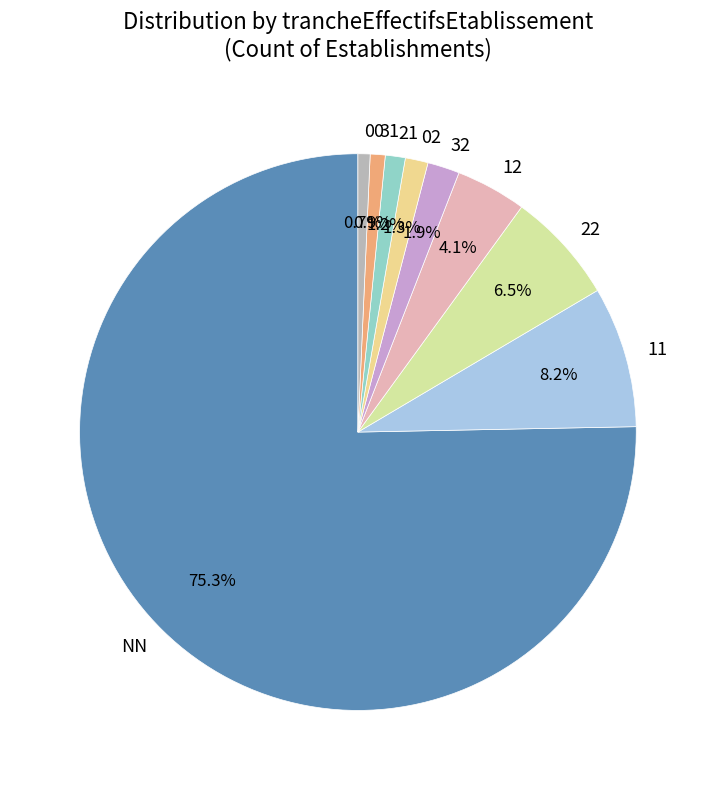

What is the largest slice in the pie chart?

NN